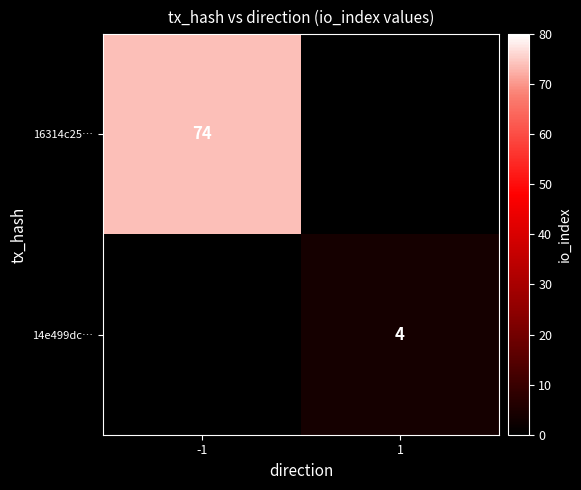

What is the smallest value displayed?

4.0